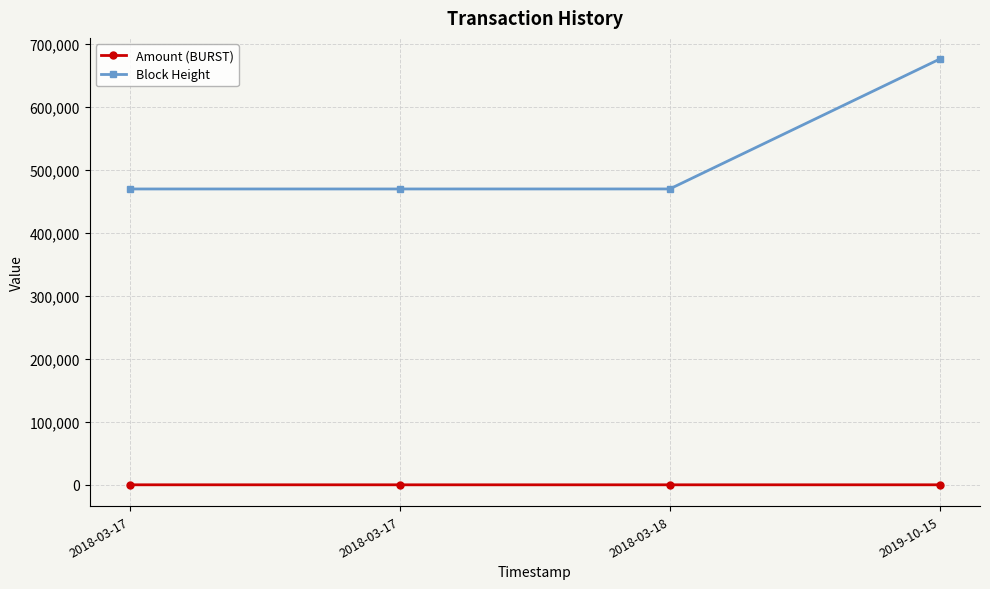

How many lines are shown in the chart?

2